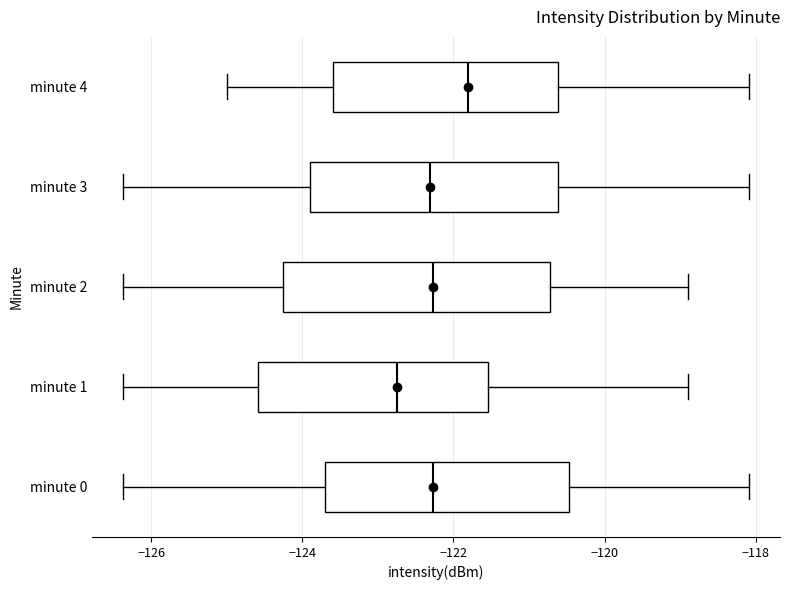

Reading bottom to top, read every box against the x-axis: the position of its median line, the range the box covers, and the ends of its whiskers. The values are not printed on the chart, so give them approximately, as read against the axis.

minute 0: median -122.2, box -123.6 to -120.4, whiskers -126.4 to -118.0
minute 1: median -122.8, box -124.6 to -121.6, whiskers -126.4 to -118.8
minute 2: median -122.2, box -124.2 to -120.8, whiskers -126.4 to -118.8
minute 3: median -122.4, box -123.8 to -120.6, whiskers -126.4 to -118.0
minute 4: median -121.8, box -123.6 to -120.6, whiskers -125.0 to -118.0